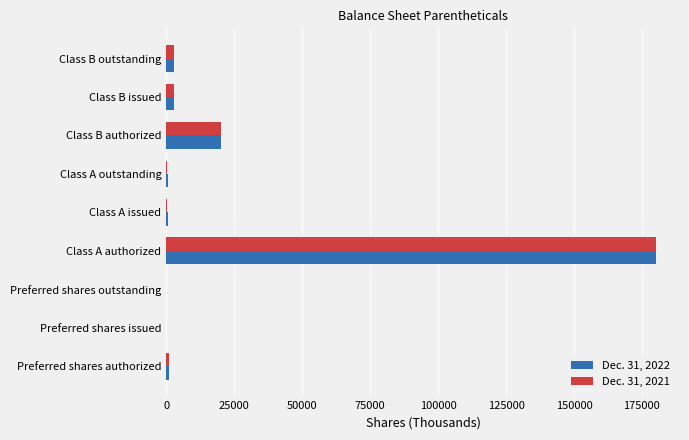

What is the maximum value shown in the chart?

180000